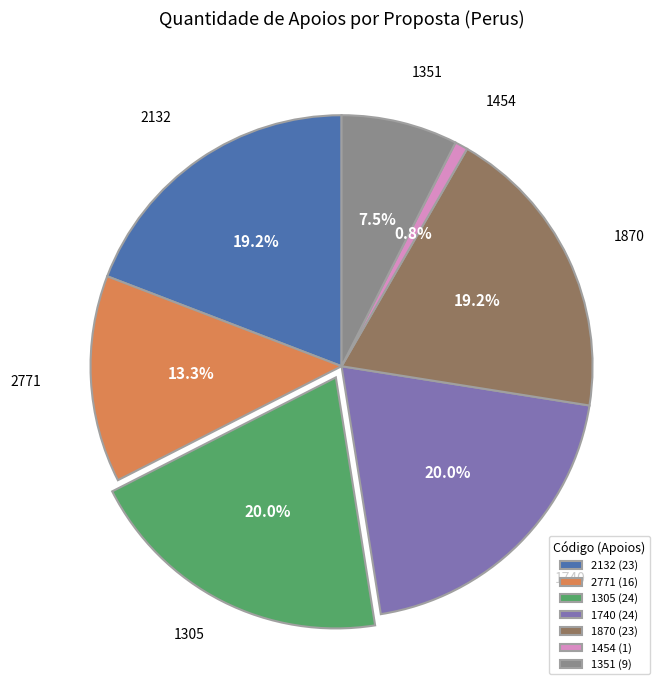

Which slice is the smallest?

1454 (1)